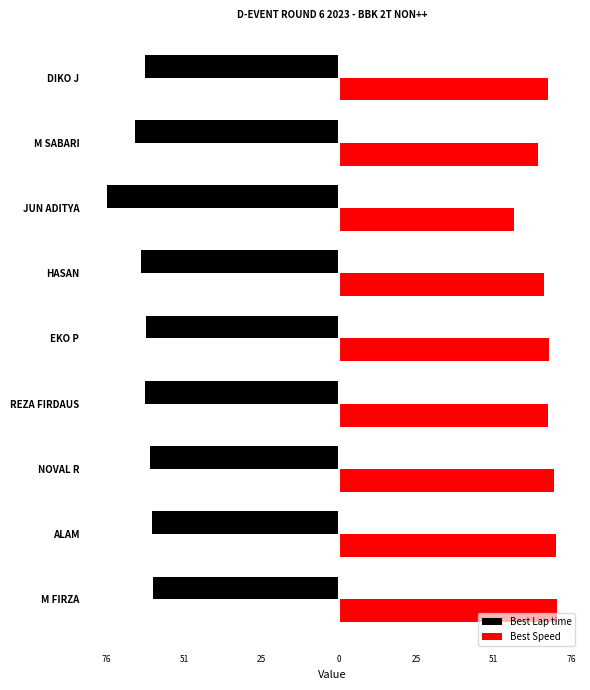

What are all the series names shown in the legend?

Best Lap time, Best Speed